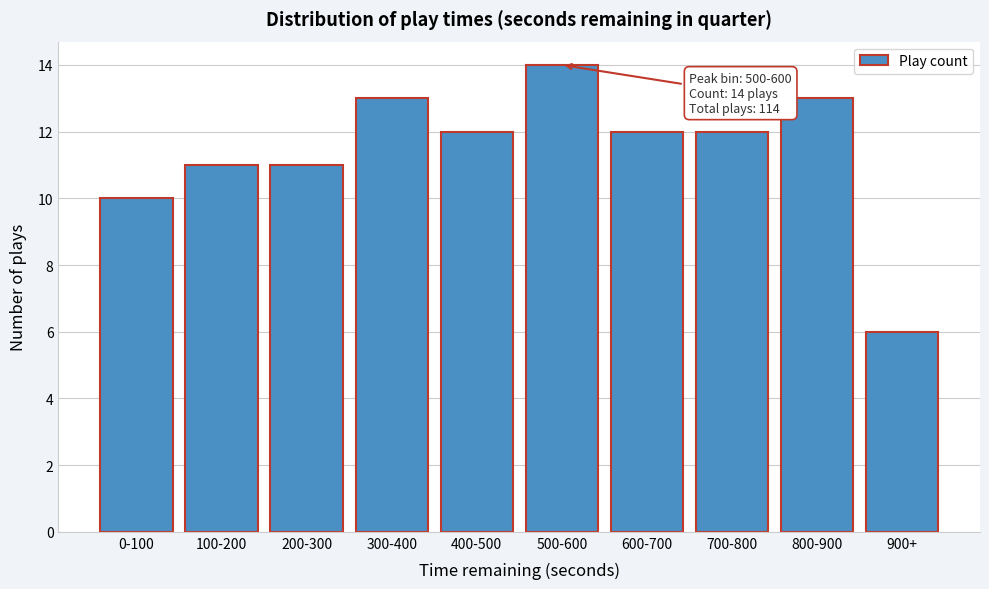

Reading left to right, what are all the values shown in this chart?

10	11	11	13	12	14	12	12	13	6